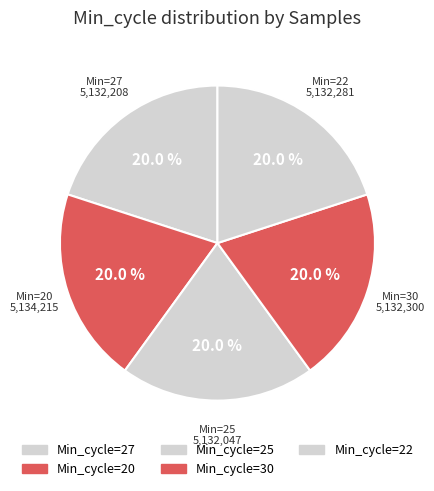

To the nearest percent, what portion does Min_cycle=22 represent?

20%